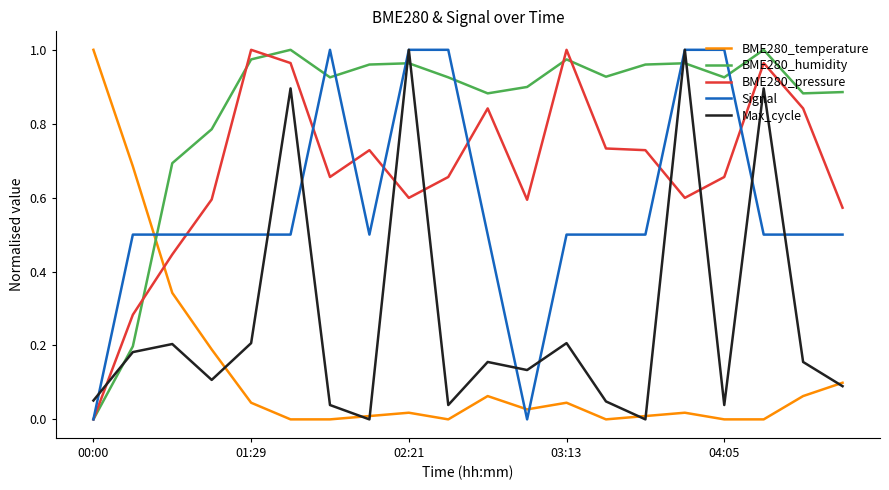

True or false: BME280_humidity and BME280_temperature intersect in this chart.

True